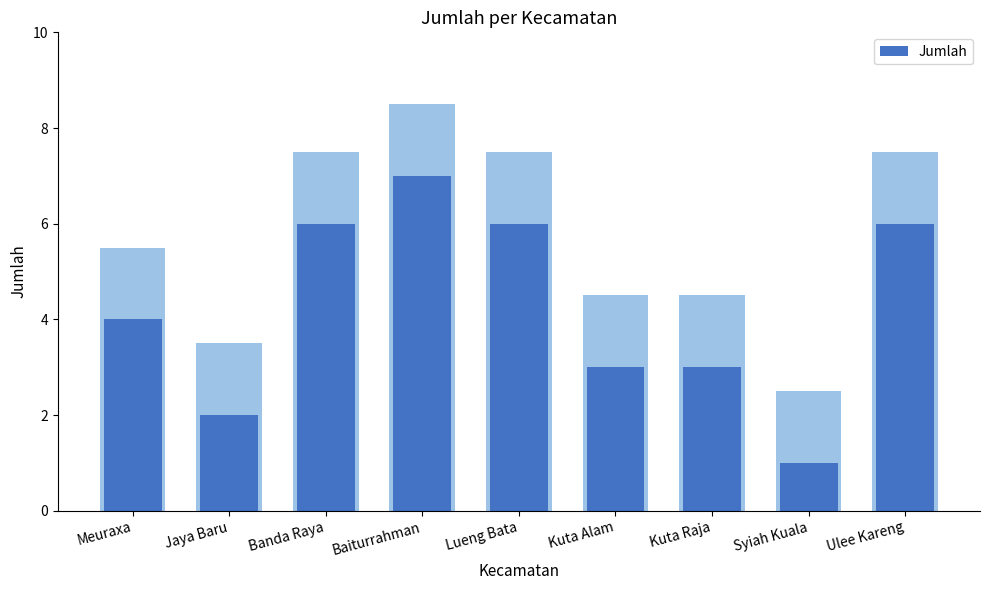

What is the greatest value displayed?

7